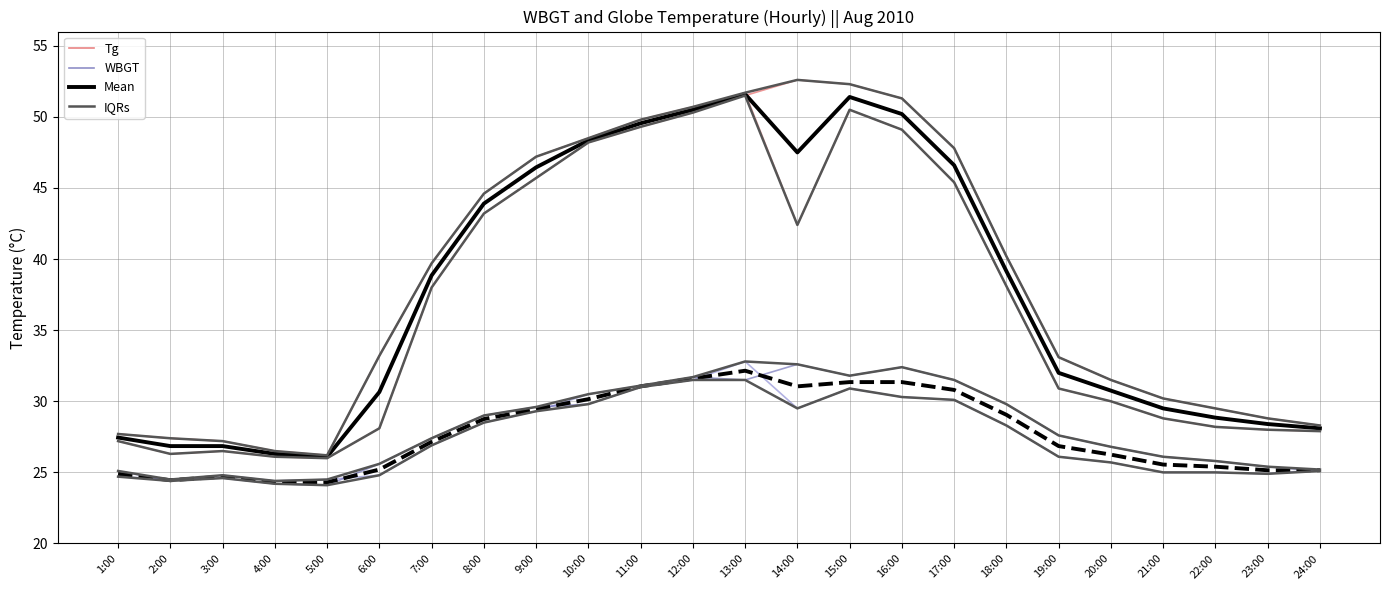

True or false: WBGT and Mean (Tg) cross at least once.

False